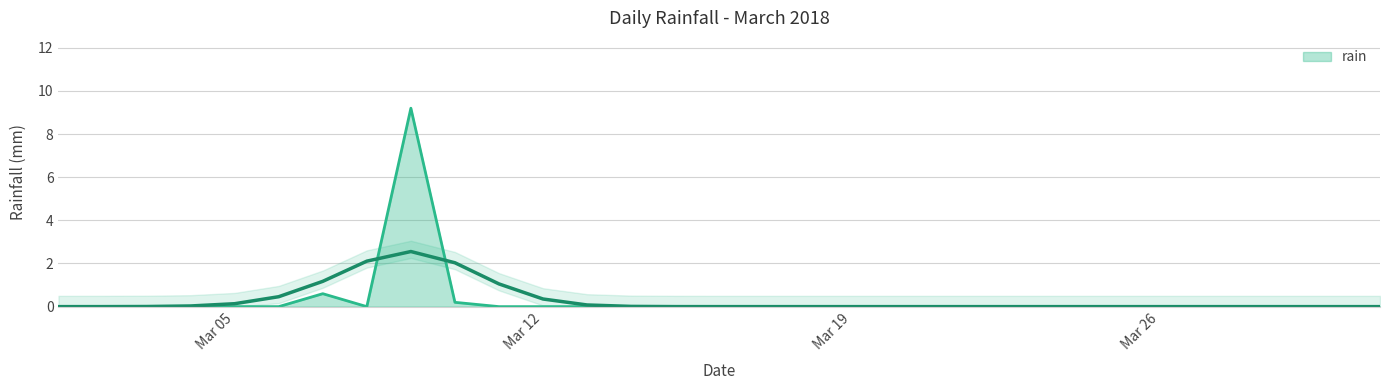

At which label is the value closest to 4?

2018-03-07